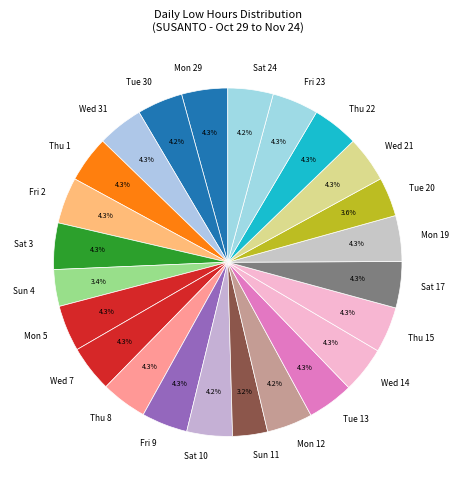

Approximately how many times larger is the value at Tue 13 compared to Fri 9?

1.0